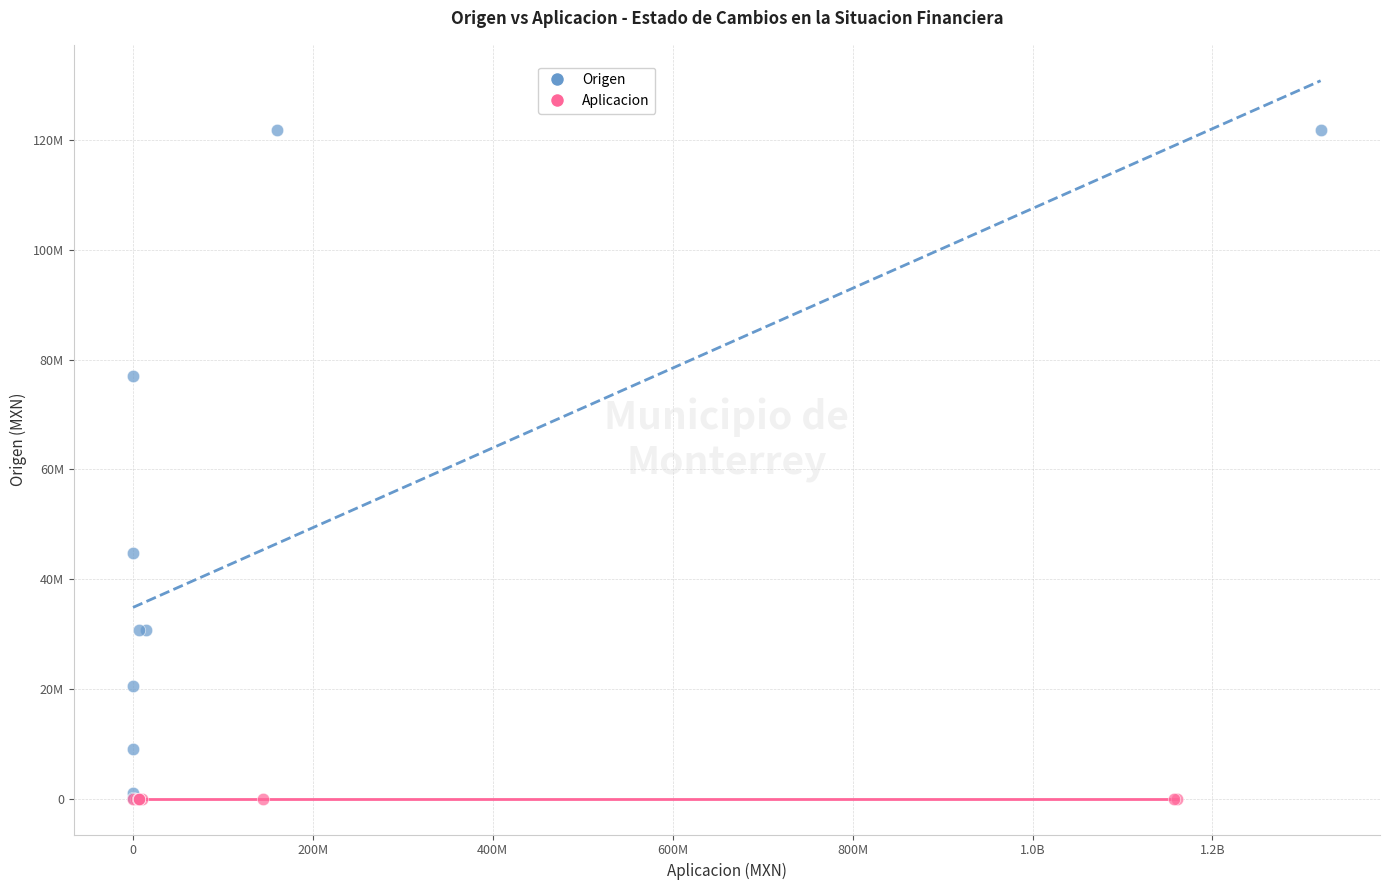

Which series reaches the maximum Y coordinate?

Origen